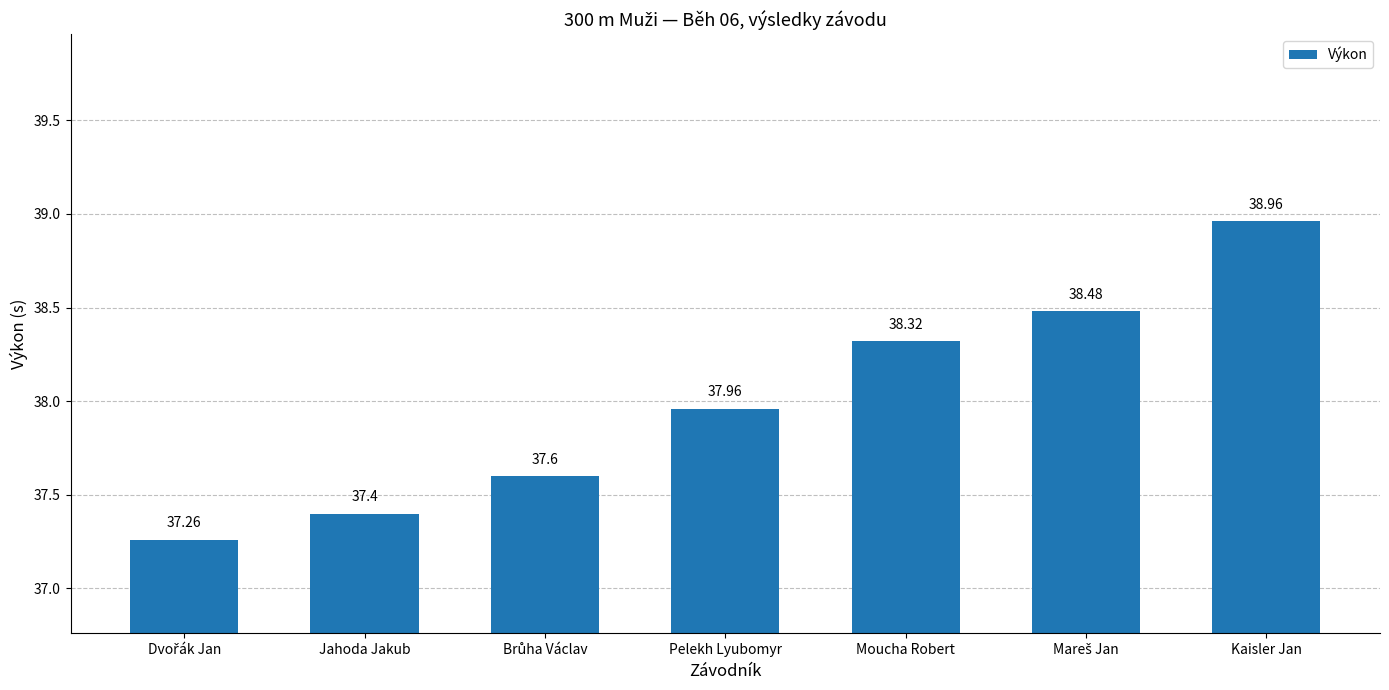

Reading left to right, what are all the values shown in this chart?

37.3	37.4	37.6	38.0	38.3	38.5	39.0